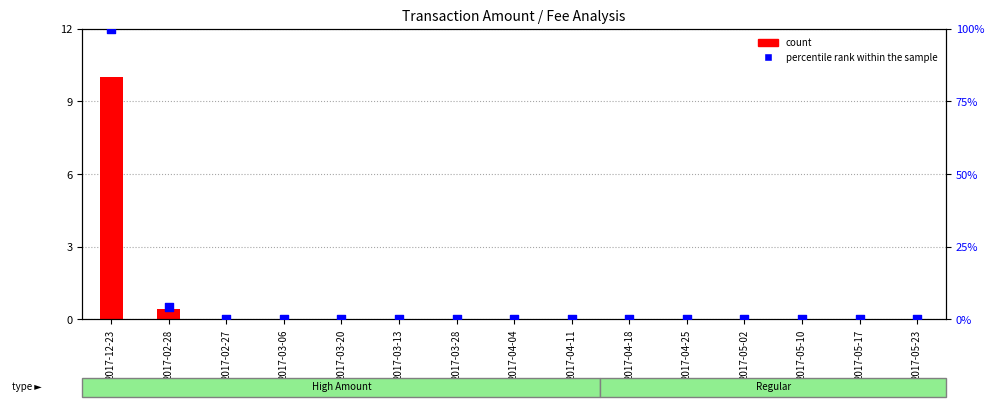

Which series contains the highest Y value?

percentile rank within the sample